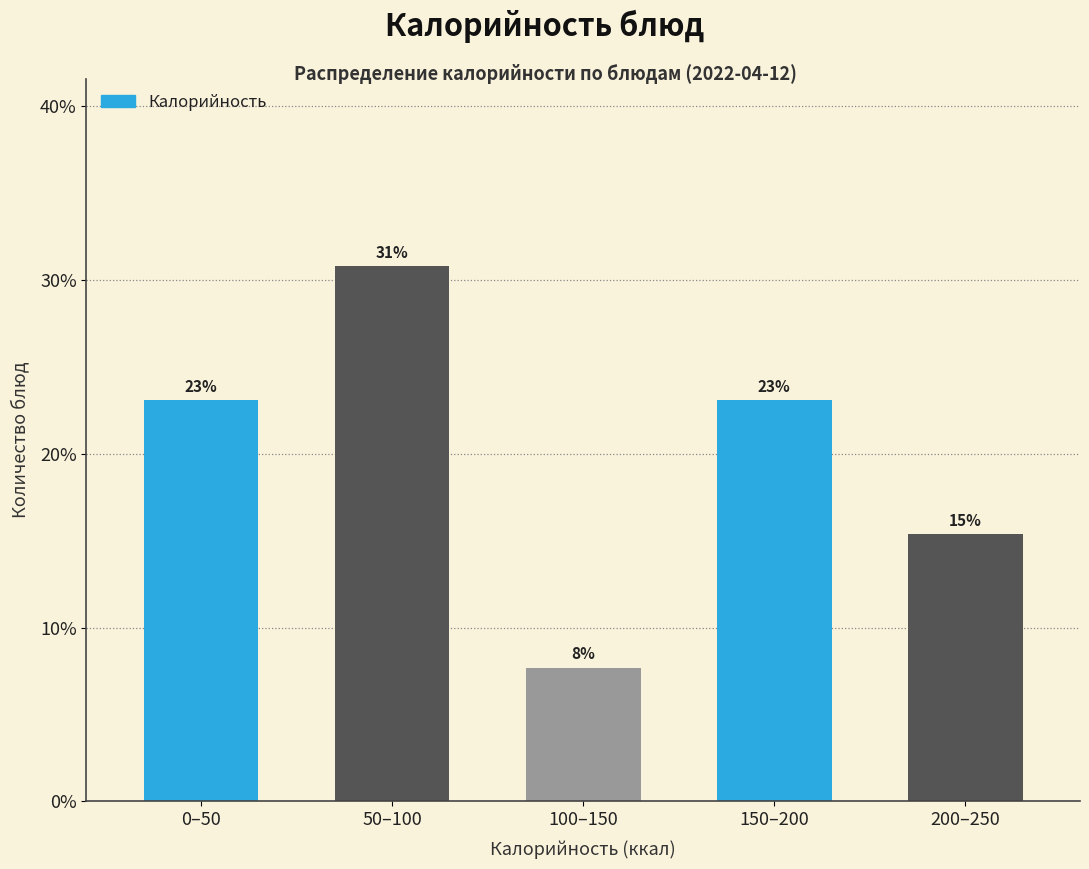

How many bars are there in total?

5